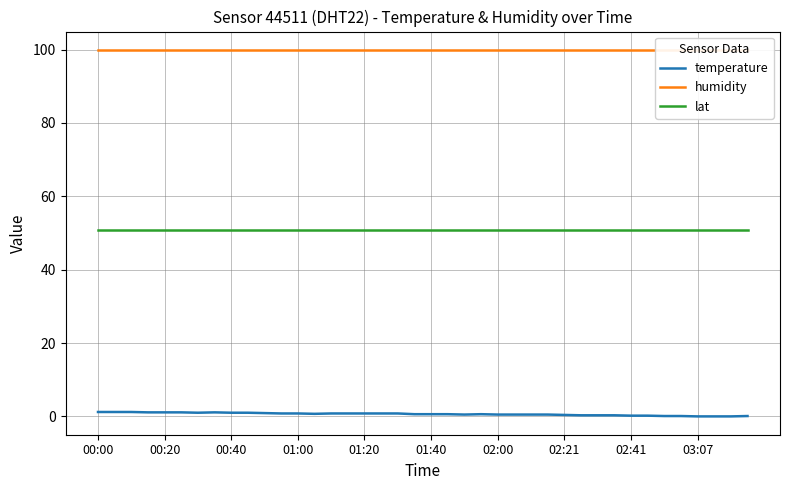

The temperature series shows 1.1 at 00:20. True or false?

True